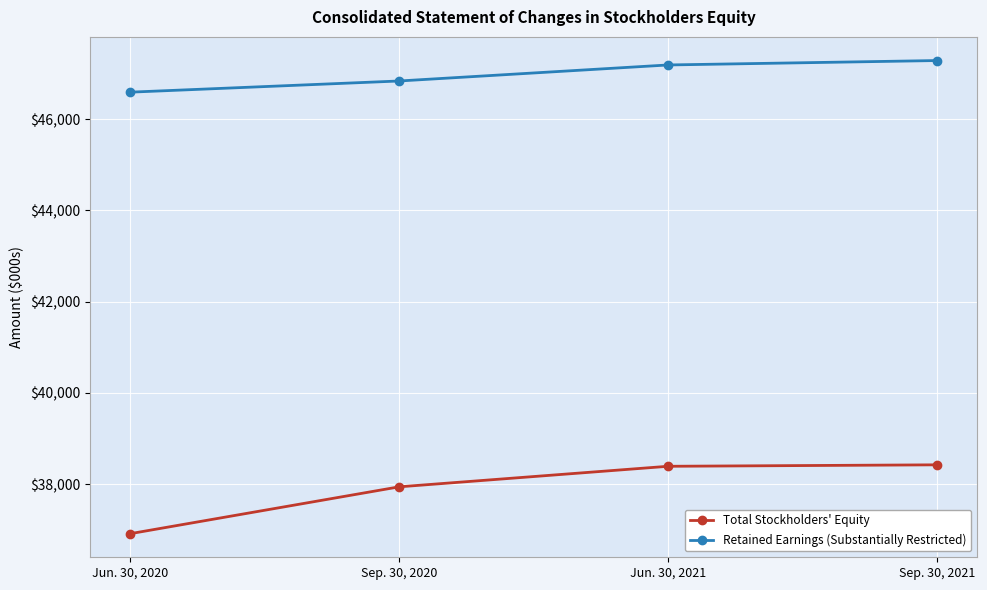

What is the minimum value for Total Stockholders' Equity?

36913